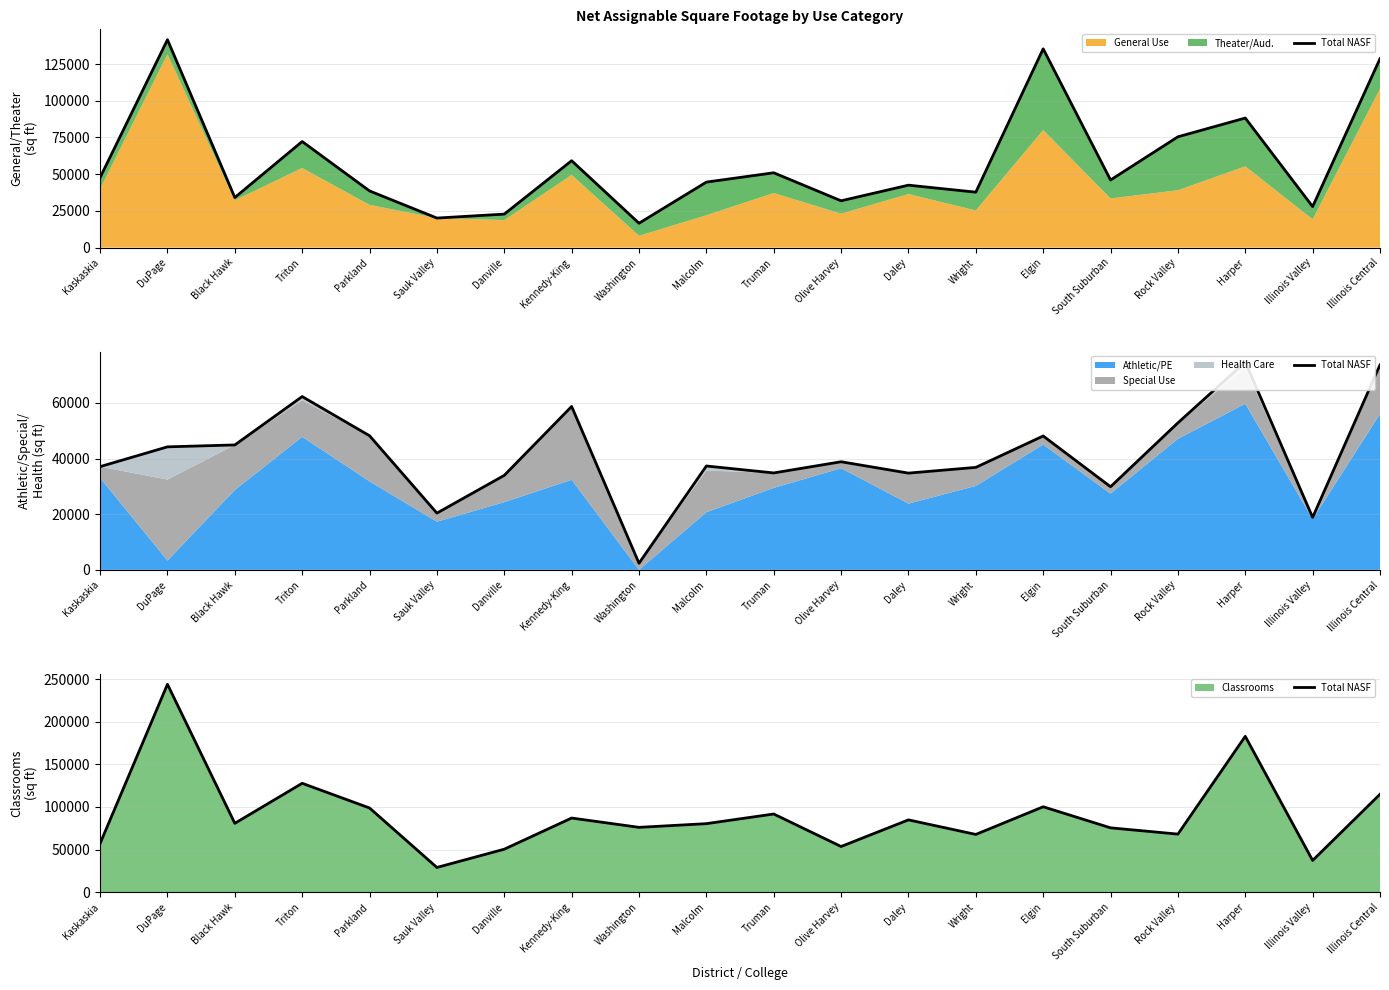

Rank the categories by value from highest to lowest.

DuPage, Harper, Triton, Illinois Central, Elgin, Parkland, Truman, Kennedy-King, Daley, Black Hawk, Malcolm, Washington, South Suburban, Rock Valley, Wright, Kaskaskia, Olive Harvey, Danville, Illinois Valley, Sauk Valley